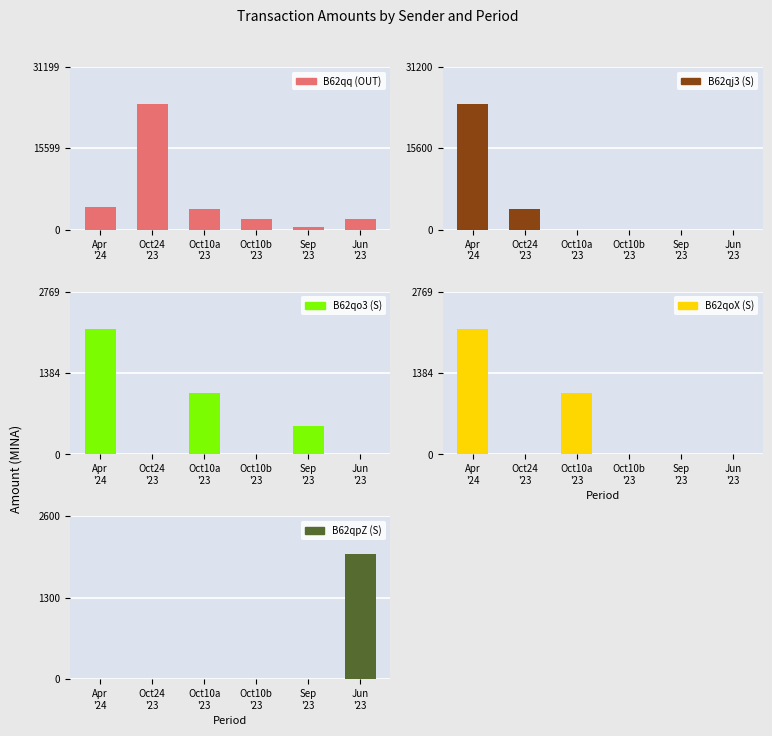

What position from the right is Oct24
'23?

5